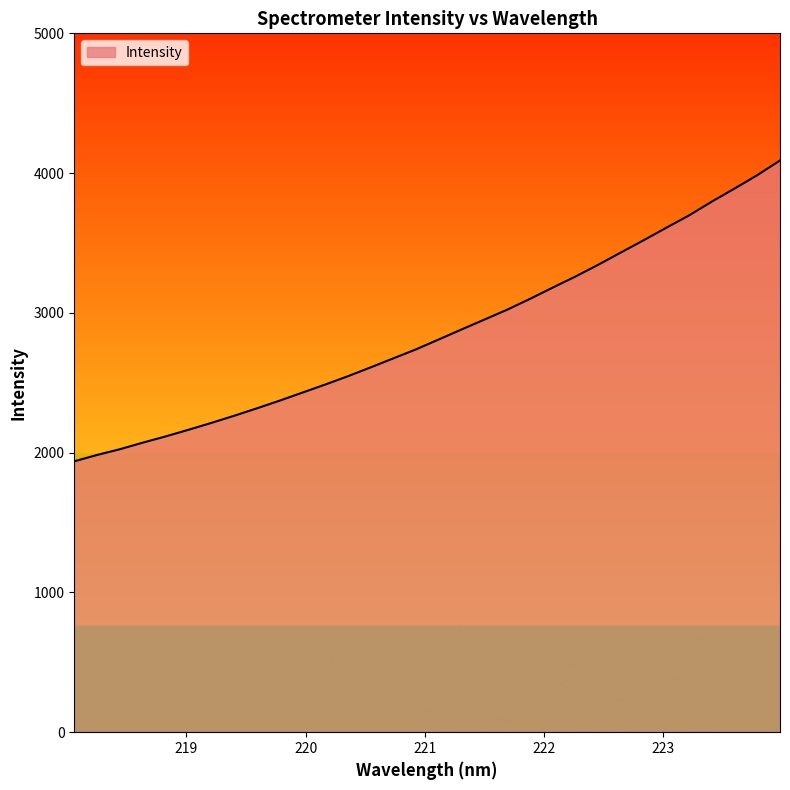

What is the maximum value shown in the chart?

4090.2